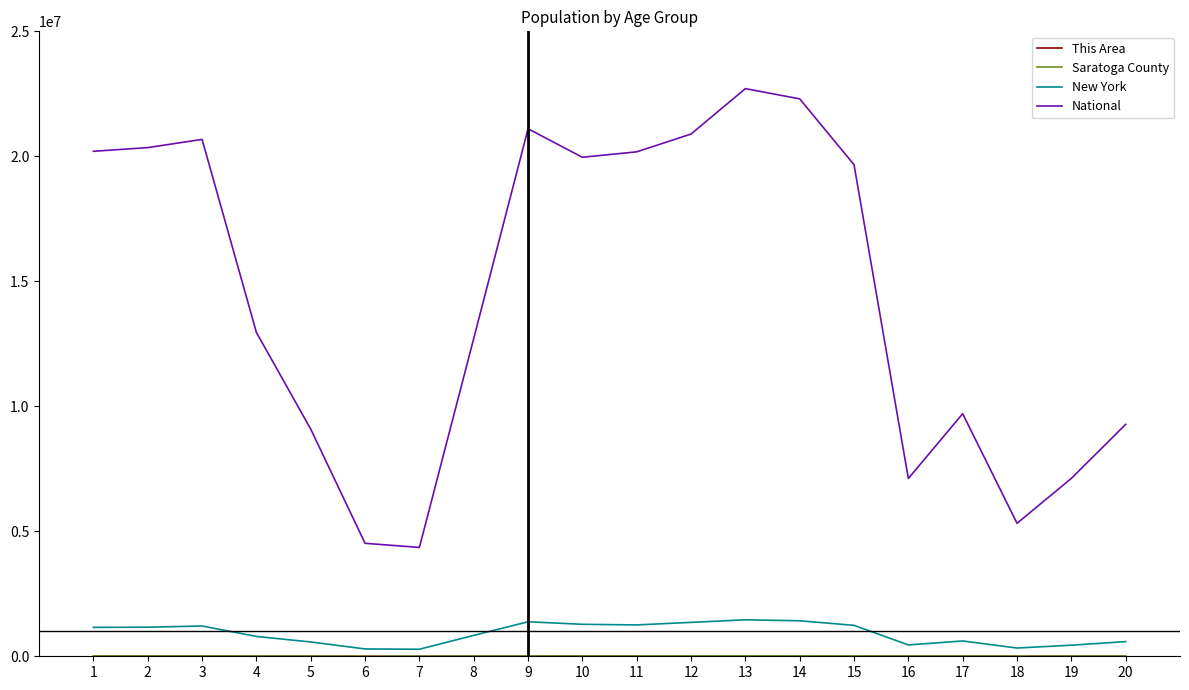

What is the maximum value shown in the chart?

22708591